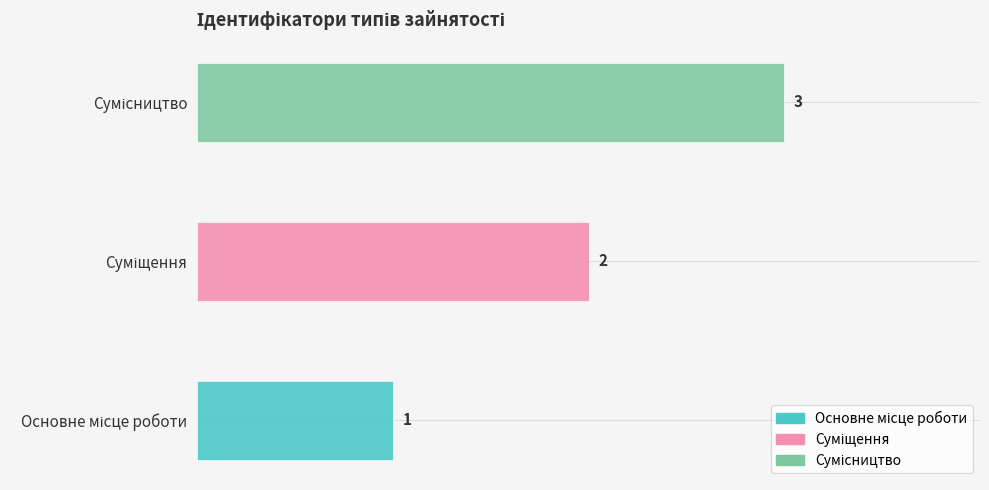

What is the label of the 2nd bar from the left?

Суміщення